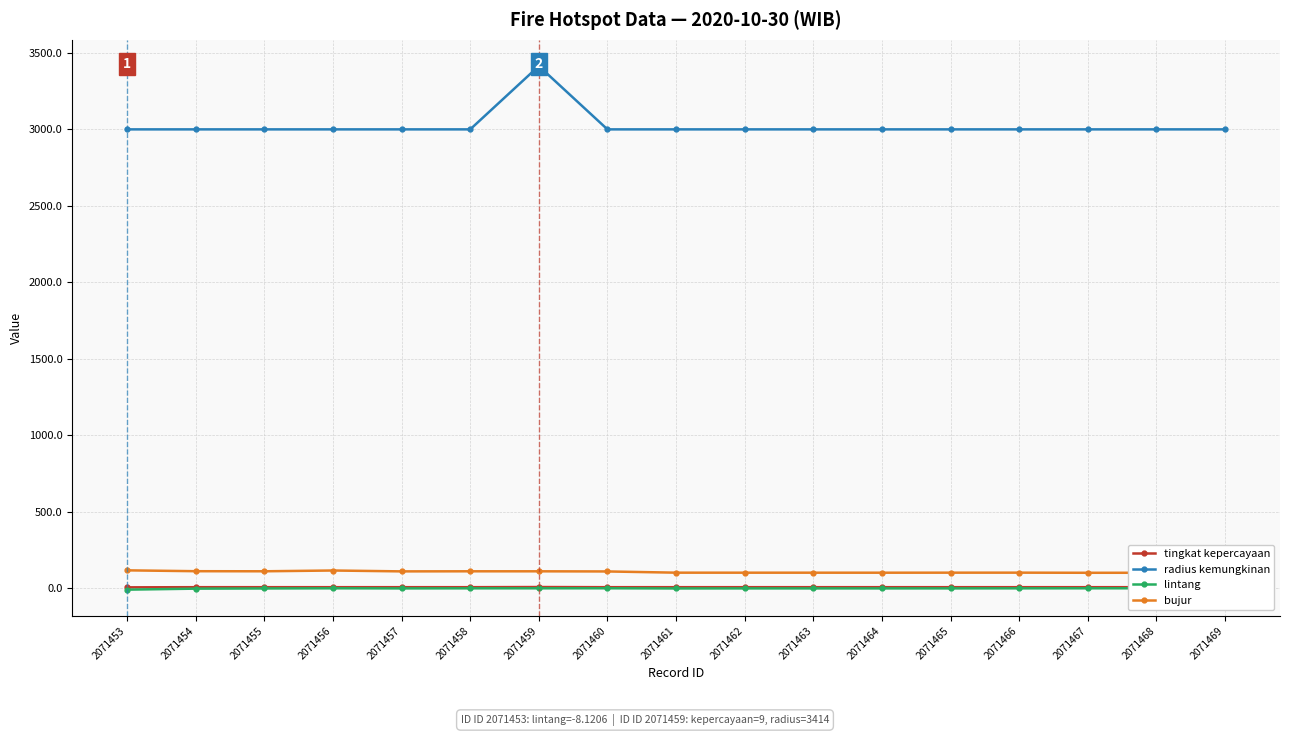

Is the value of bujur at 2071465 greater than the value of tingkat kepercayaan at 2071463?

Yes